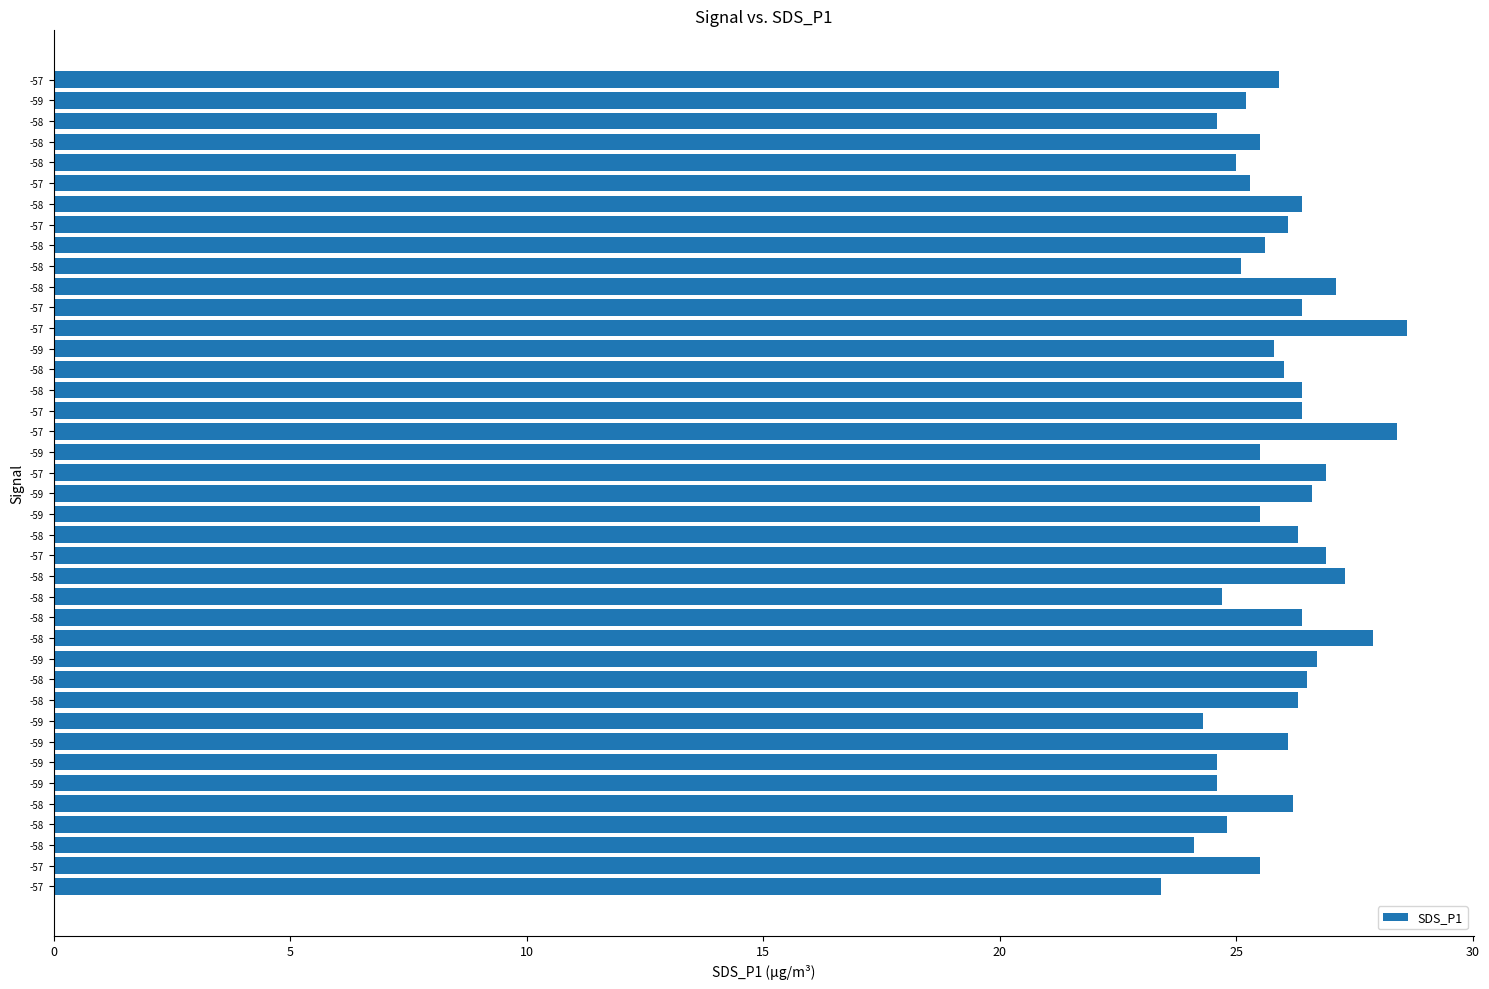

What is the minimum value shown in the chart?

23.4